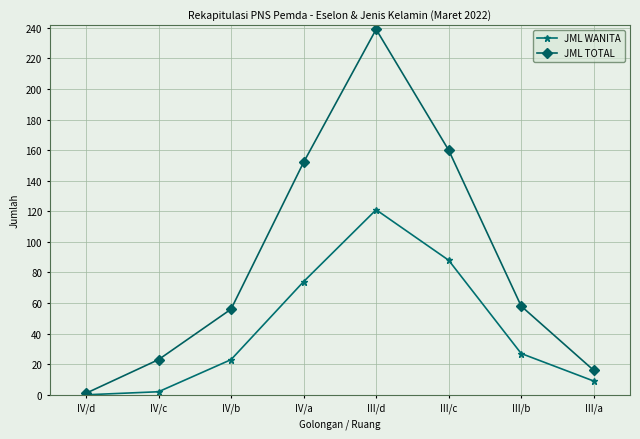

Which series changed the most between IV/d and III/d?

JML TOTAL